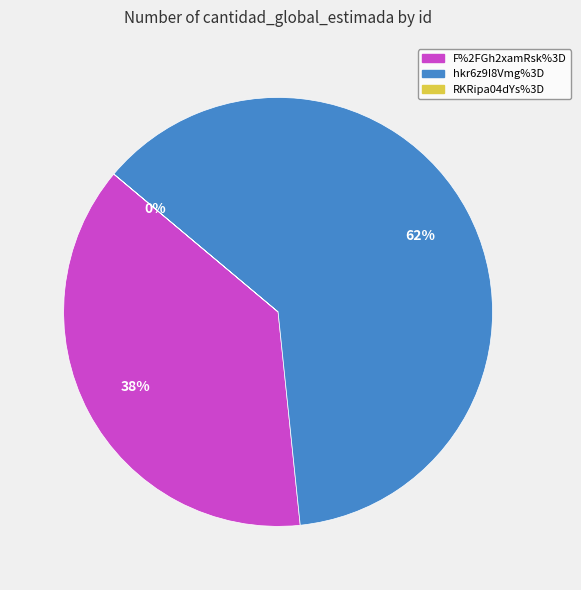

The F%2FGh2xamRsk%3D slice represents 38% of the pie. True or false?

True